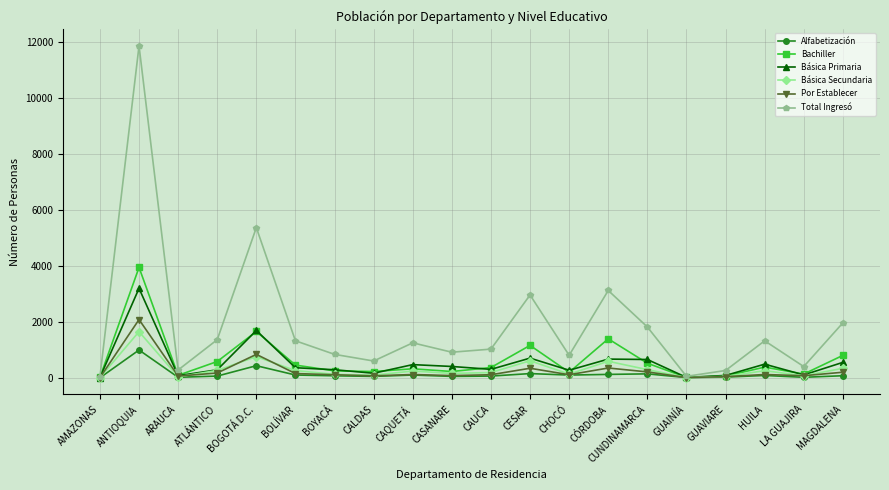

True or false: Básica Primaria has more than 1 points higher than both neighbors.

True